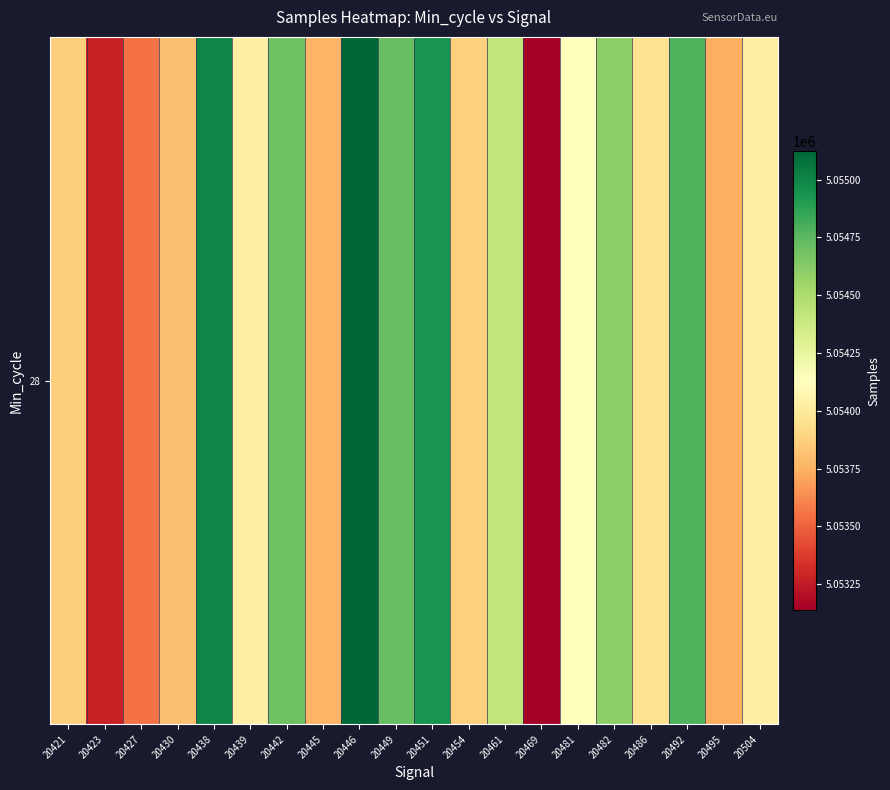

At which category does the chart reach its minimum across all series?

20469